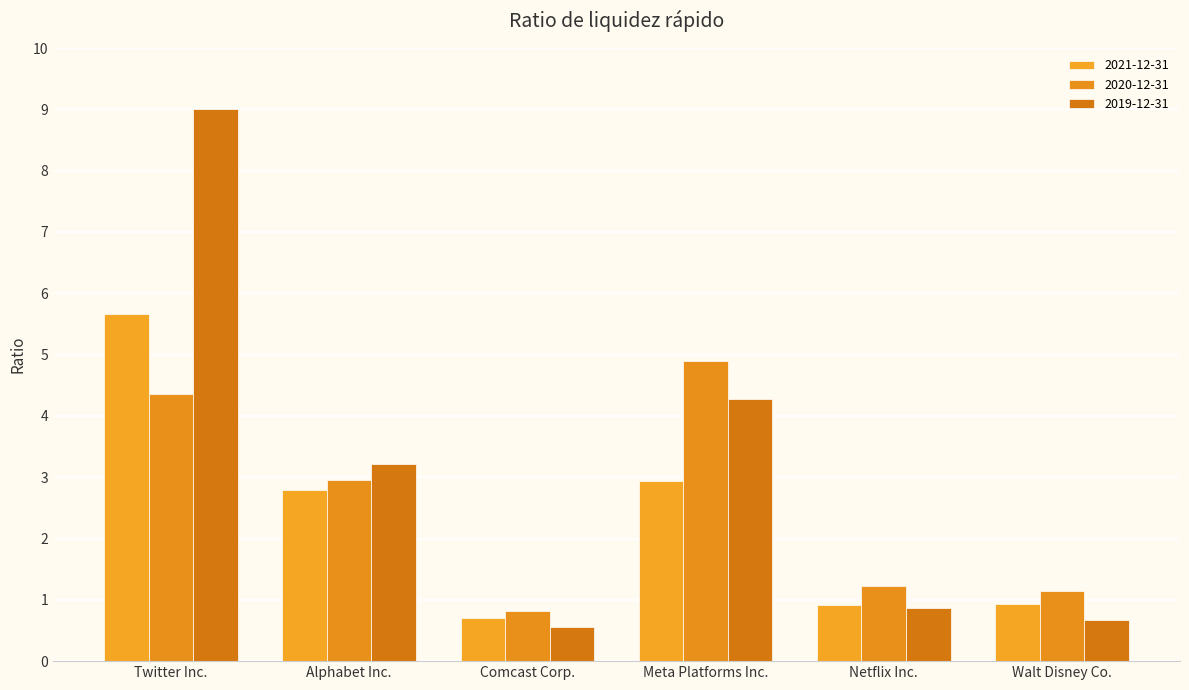

Rank the series at Twitter Inc. from lowest to highest value.

2020-12-31, 2021-12-31, 2019-12-31